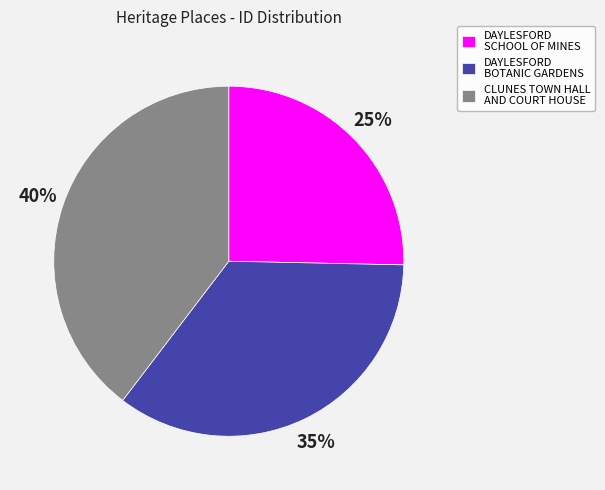

Which has a higher value, DAYLESFORD BOTANIC GARDENS or DAYLESFORD SCHOOL OF MINES?

DAYLESFORD BOTANIC GARDENS